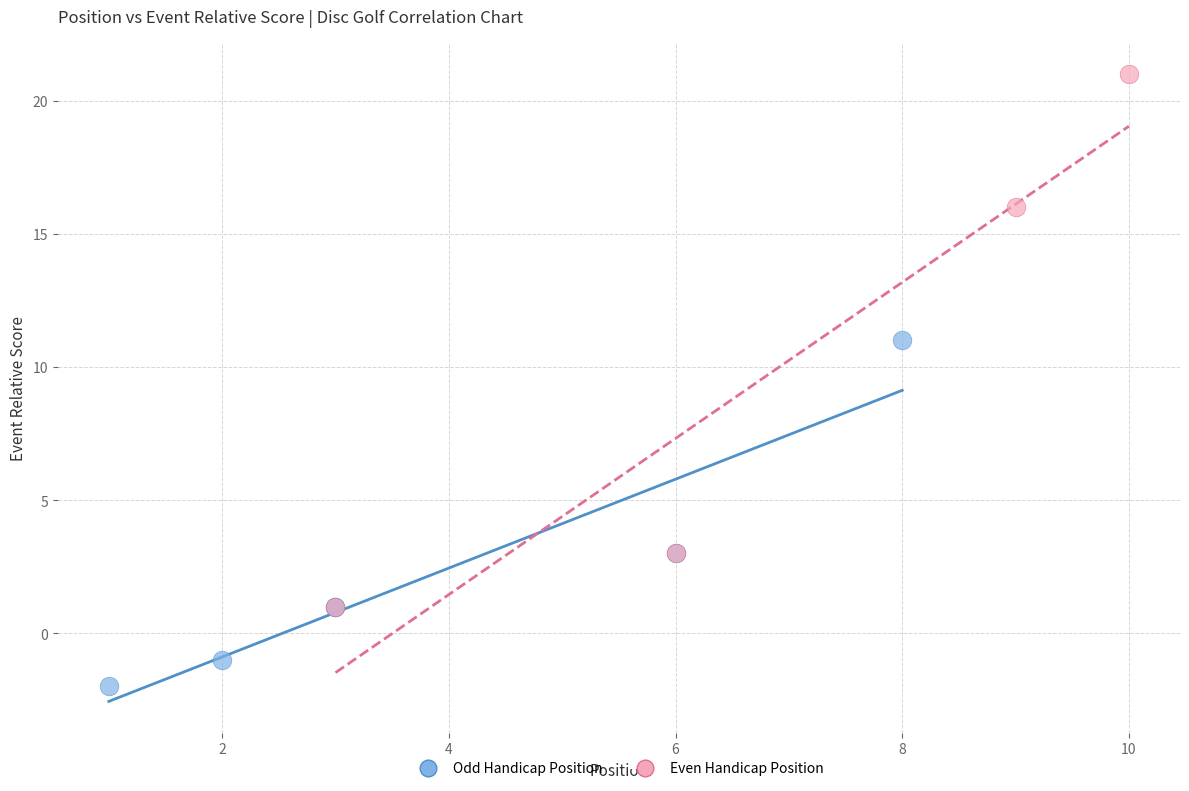

Which series reaches the minimum Y coordinate?

Odd Handicap Position